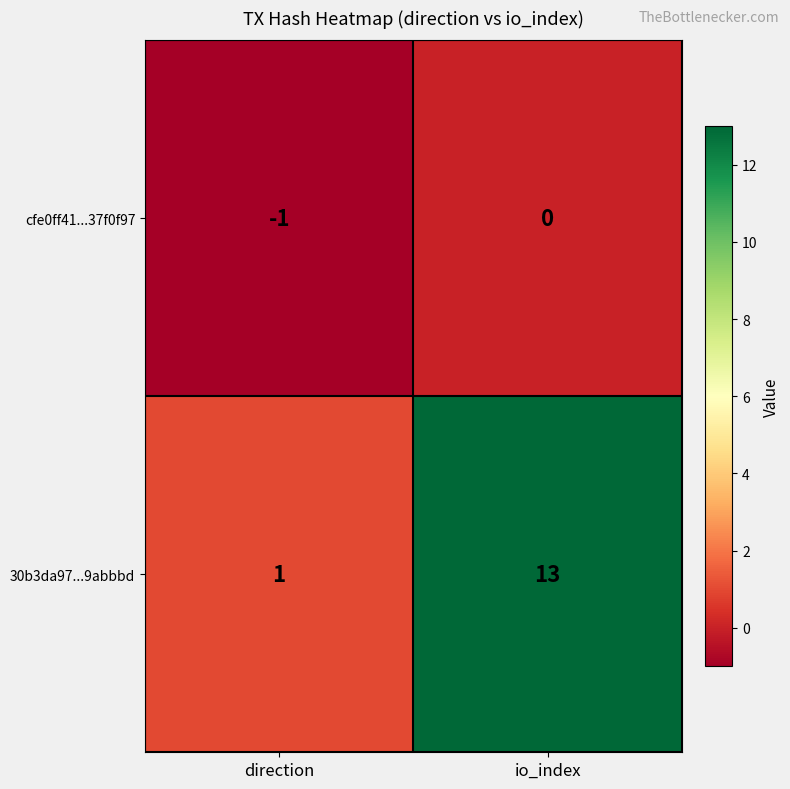

What is the difference between the highest and lowest values at io_index?

13